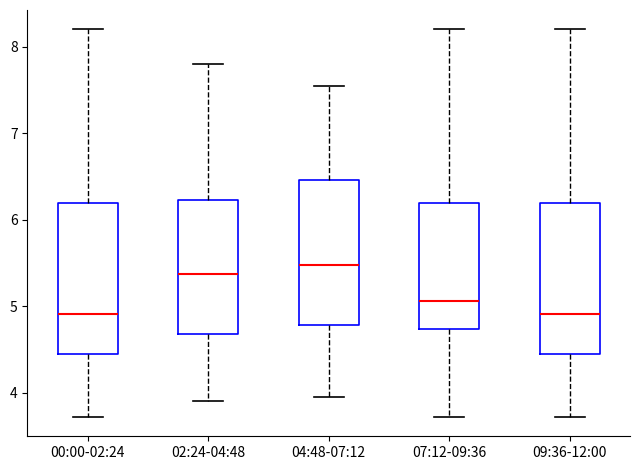

Reading left to right, read every box against the y-axis: the position of its median line, the range the box covers, and the ends of its whiskers. The values are not printed on the chart, so give them approximately, as read against the axis.

00:00-02:24: median 4.9, box 4.5 to 6.2, whiskers 3.7 to 8.2
02:24-04:48: median 5.4, box 4.7 to 6.2, whiskers 3.9 to 7.8
04:48-07:12: median 5.5, box 4.8 to 6.5, whiskers 4.0 to 7.6
07:12-09:36: median 5.1, box 4.7 to 6.2, whiskers 3.7 to 8.2
09:36-12:00: median 4.9, box 4.5 to 6.2, whiskers 3.7 to 8.2